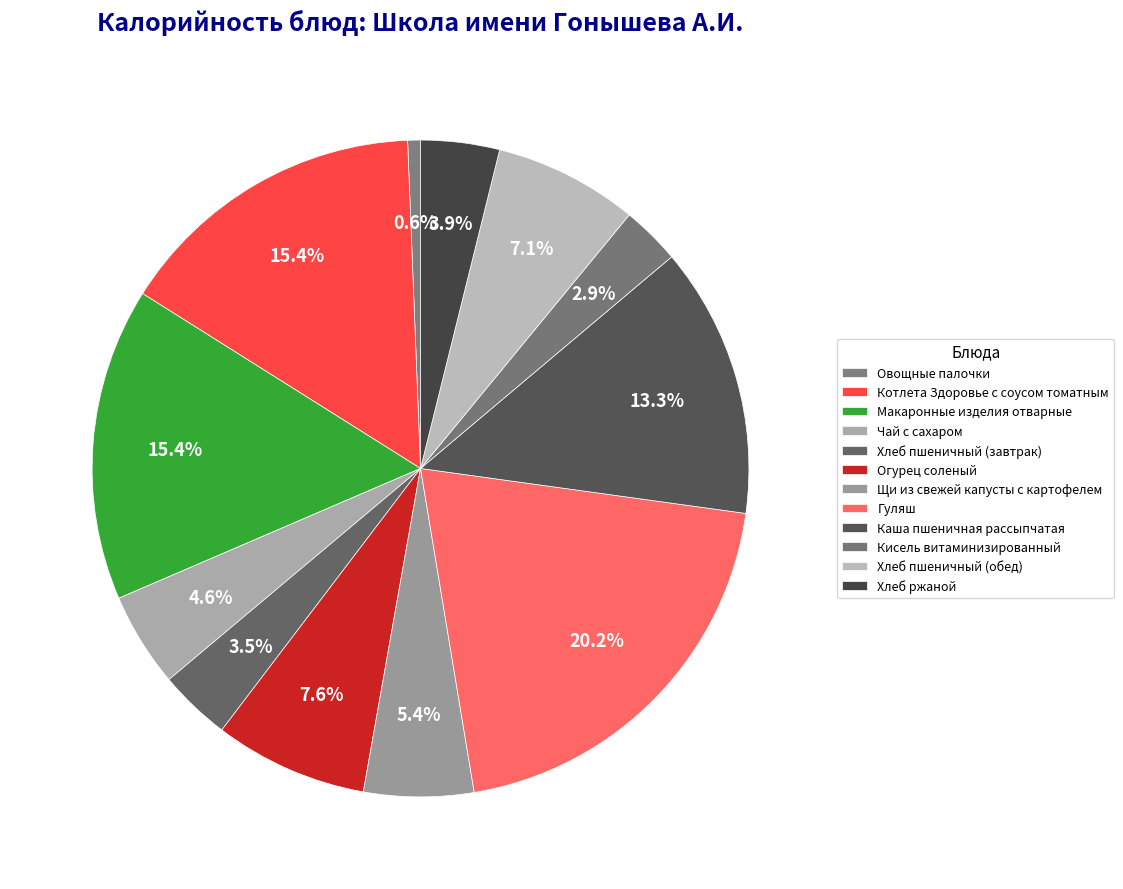

What is the smallest slice in the pie chart?

Овощные палочки